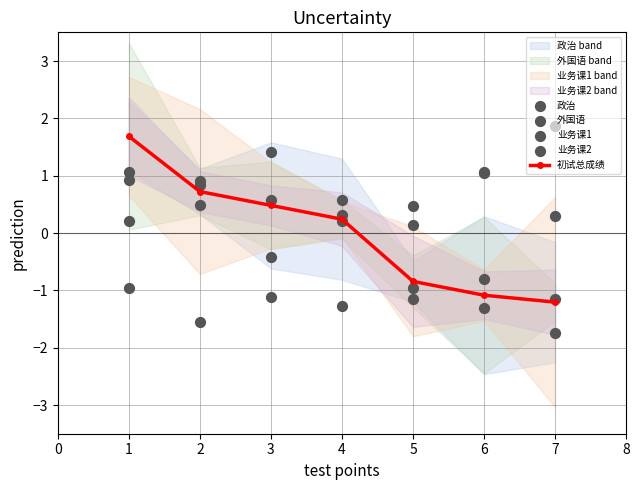

What is the value of the 初试总成绩 point at the 1st from the left?

1.7